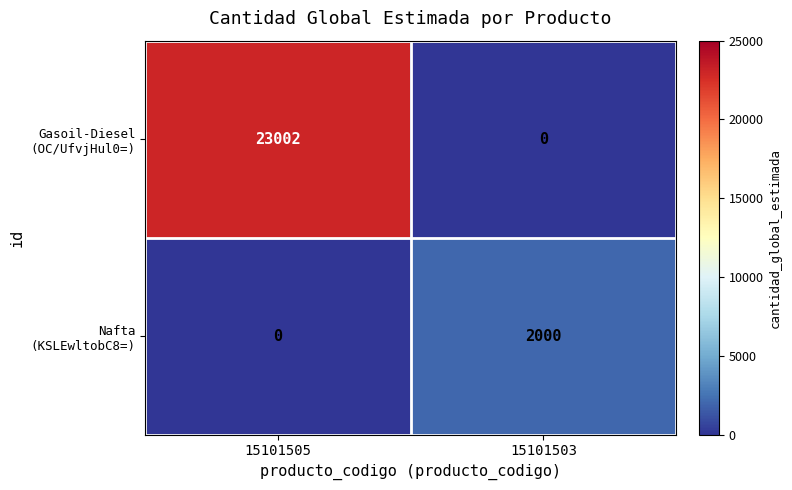

At which category is the sum across all series the highest?

15101505